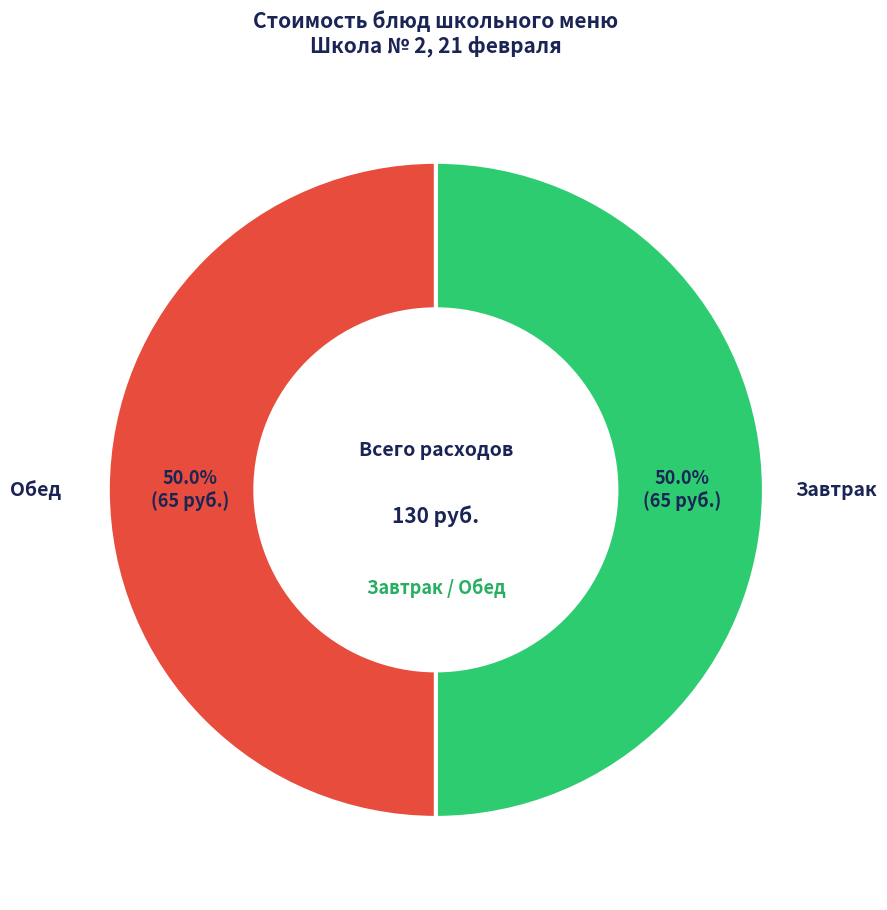

What is the ratio of the value at Обед to the value at Завтрак?

1.0